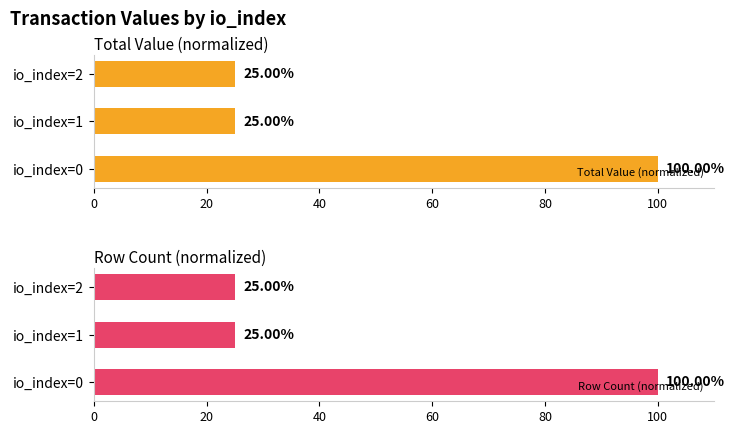

What is the average value of the Total Value (normalized) series?

50